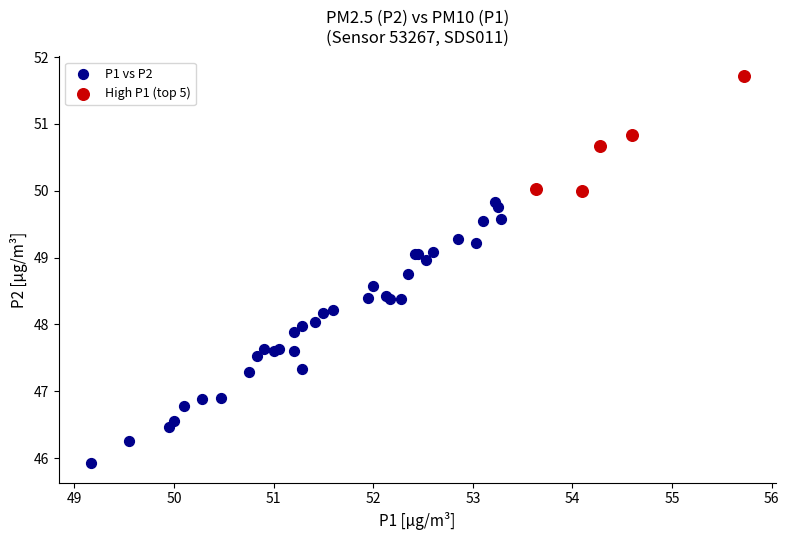

Which series contains the lowest Y value?

P1 vs P2